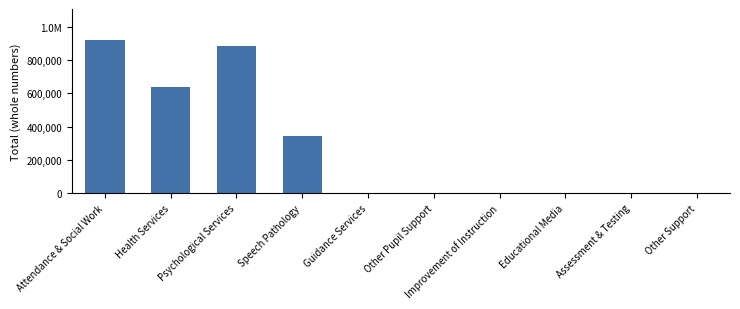

Are the bars horizontal?

No